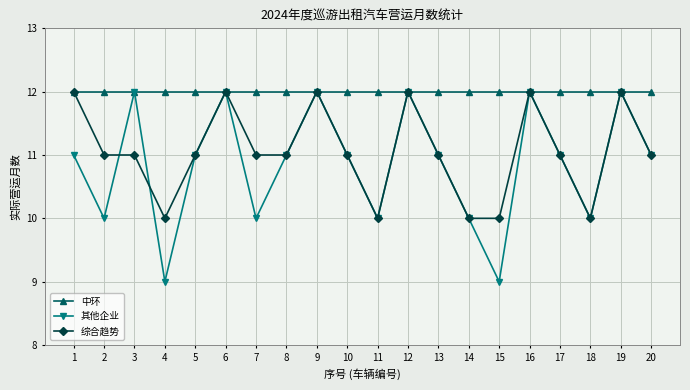

Where do 其他企业 and 综合趋势 first cross each other?

2 and 3